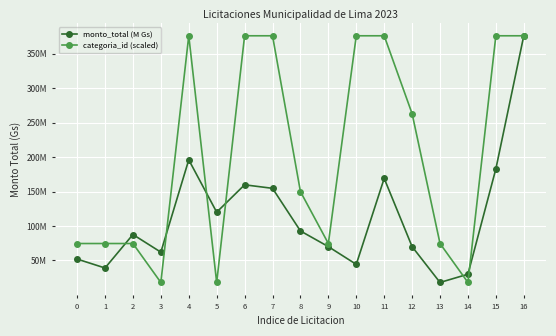

Reading left to right, extract all data points from this chart.

monto_total (M Gs): 0=52.0	1=39.0	2=87.6	3=62.0	4=196.0	5=120.0	6=159.8	7=154.6	8=92.8	9=70.0	10=44.3	11=169.1	12=70.0	13=18.0	14=30.0	15=182.9	16=376.0
categoria_id (scaled): 0=74.5	1=74.5	2=74.5	3=18.0	4=376.0	5=18.0	6=376.0	7=376.0	8=149.9	9=74.5	10=376.0	11=376.0	12=263.0	13=74.5	14=18.0	15=376.0	16=376.0